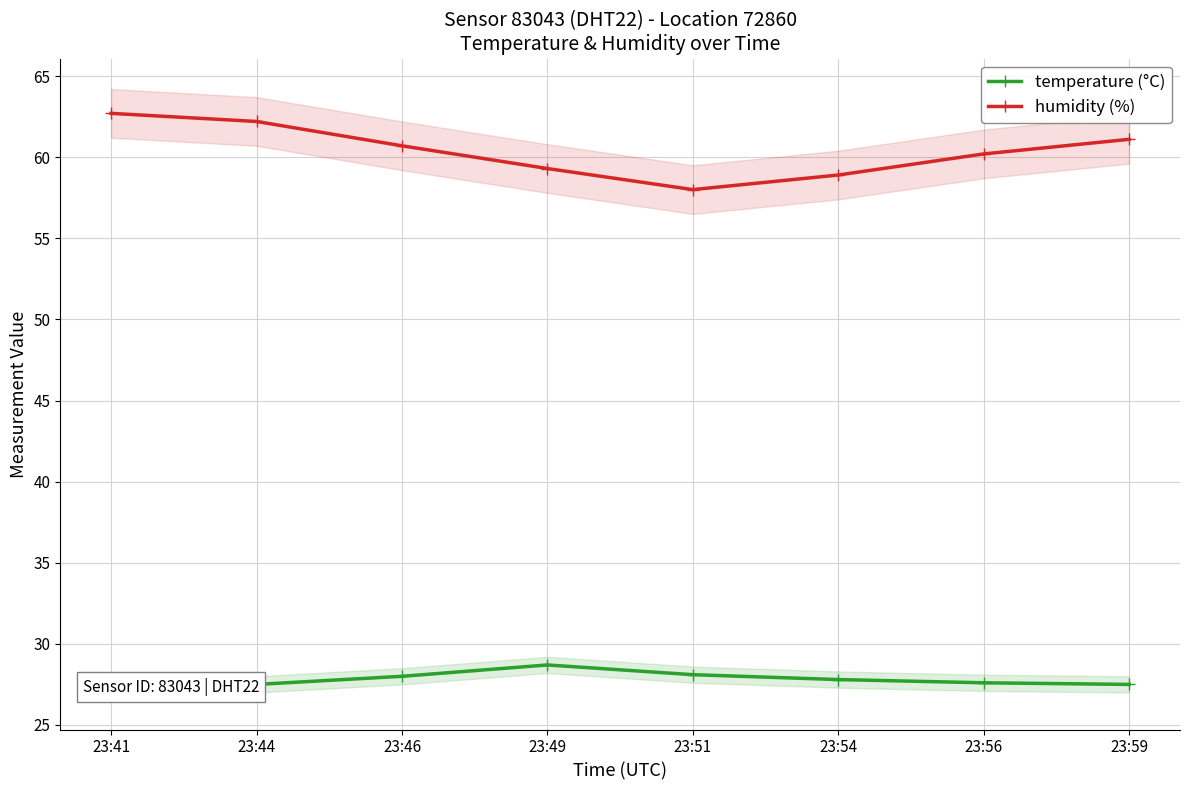

Reading left to right, what are all the values shown in this chart?

temperature (°C): 23:41=27.1	23:44=27.5	23:46=28.0	23:49=28.7	23:51=28.1	23:54=27.8	23:56=27.6	23:59=27.5
humidity (%): 23:41=62.7	23:44=62.2	23:46=60.7	23:49=59.3	23:51=58.0	23:54=58.9	23:56=60.2	23:59=61.1